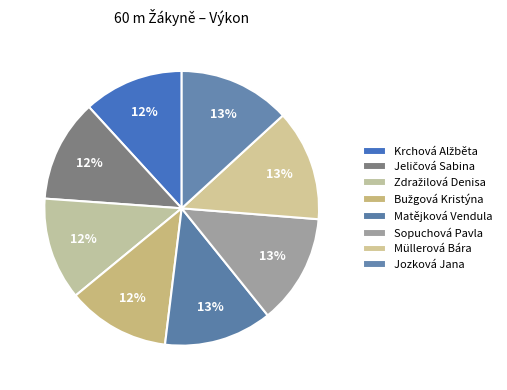

What is the largest slice in the pie chart?

Jozková Jana